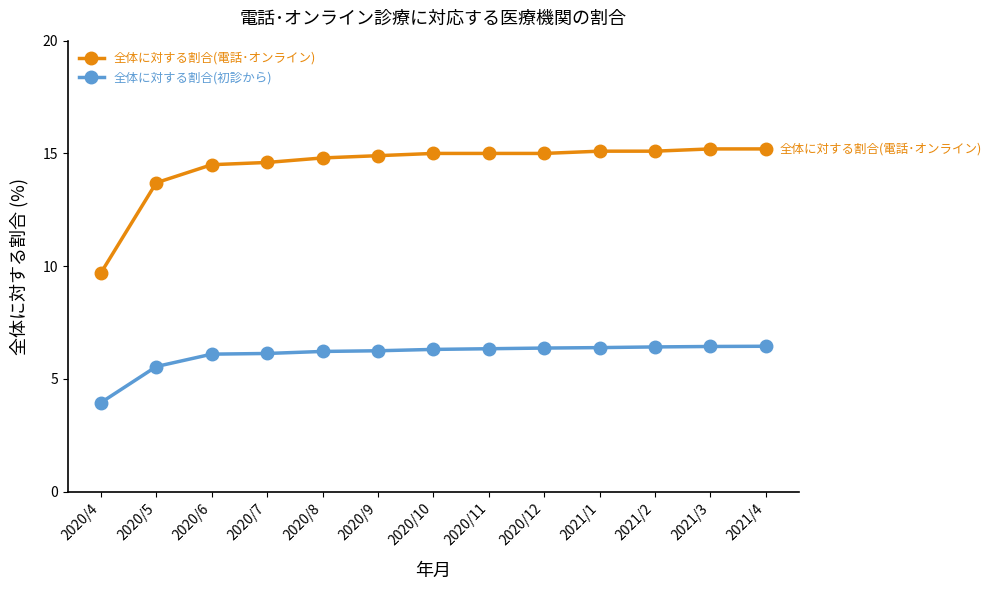

What is the difference between the 全体に対する割合(電話･オンライン) values at 2020/10 and 2020/7?

0.4